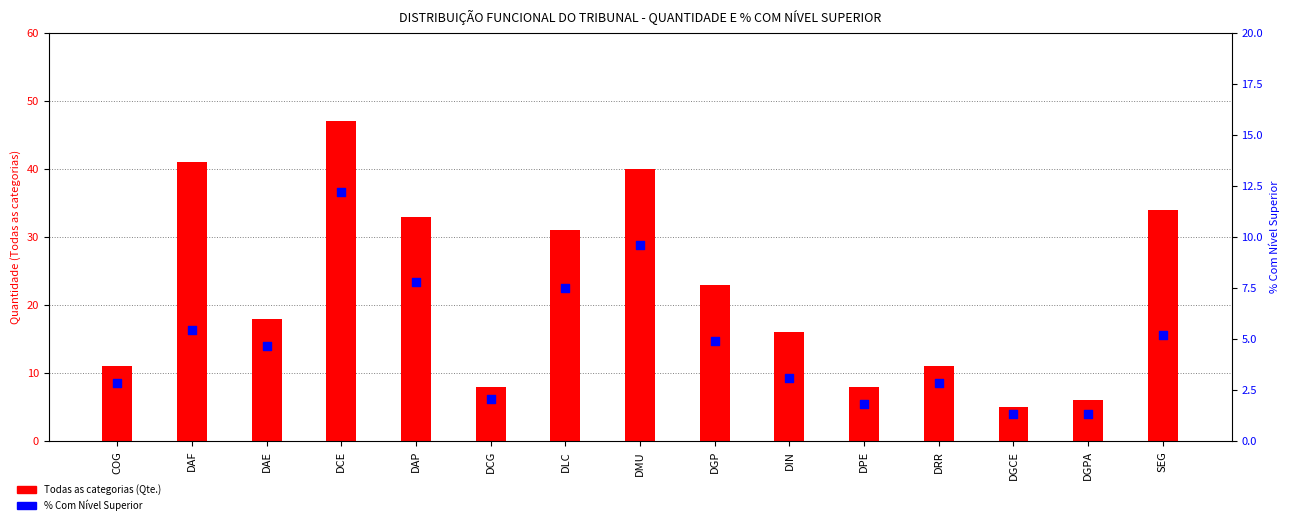

Which series contains the highest Y value?

Todas as categorias (Qte.)